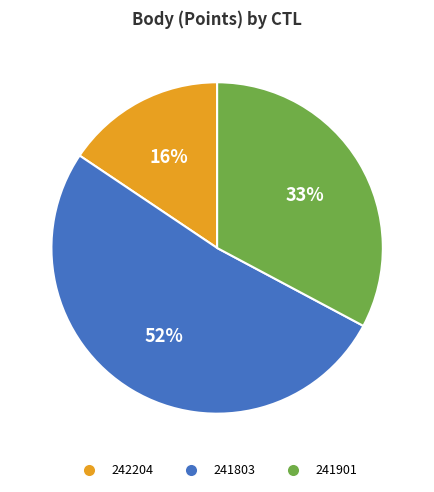

What is the smallest slice in the pie chart?

242204